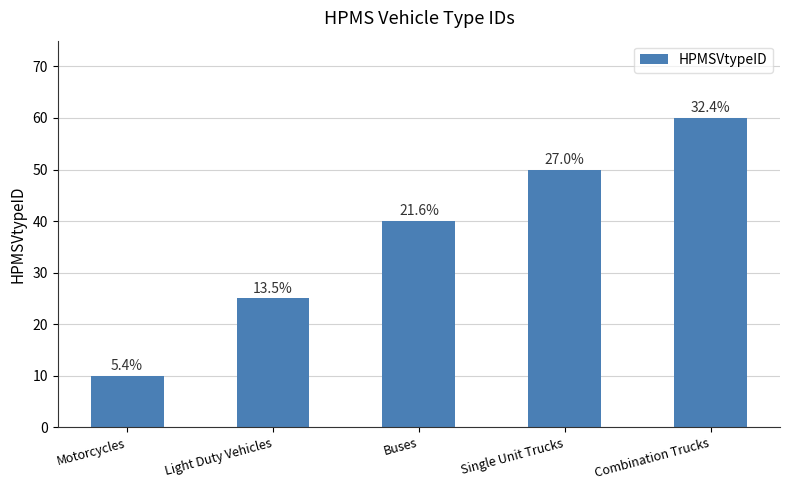

Count the values in the range 25 to 50.

3